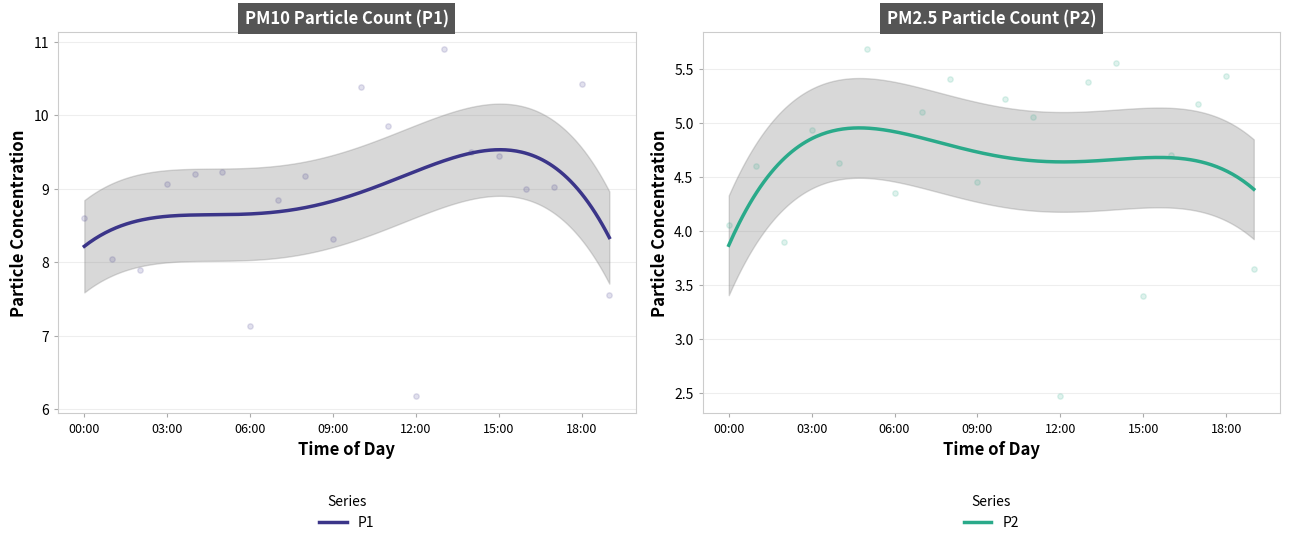

Which series has the largest Y range (max minus min)?

P1